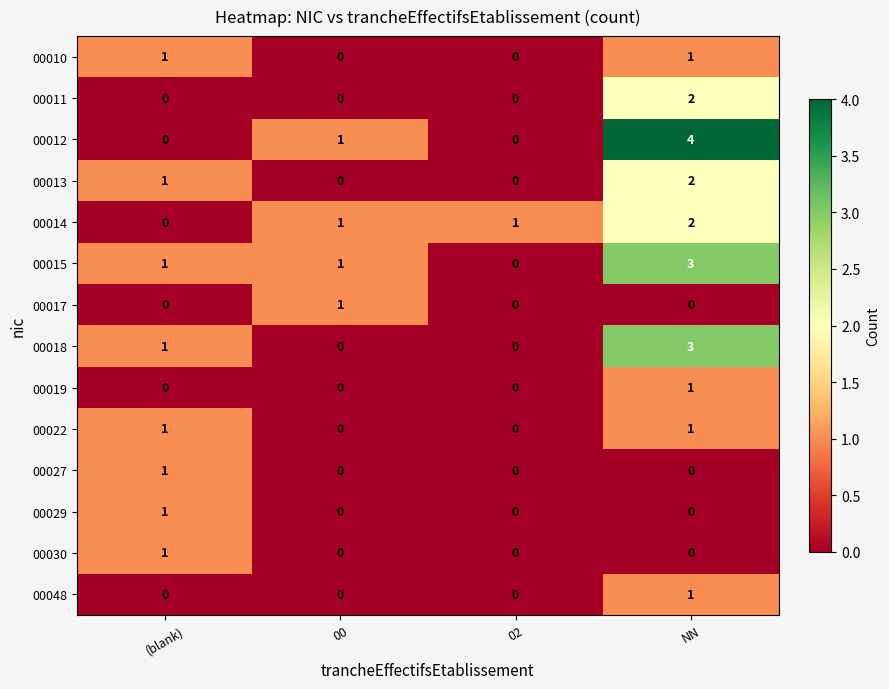

What is the difference between the maximum and minimum values in the 00018 series?

3